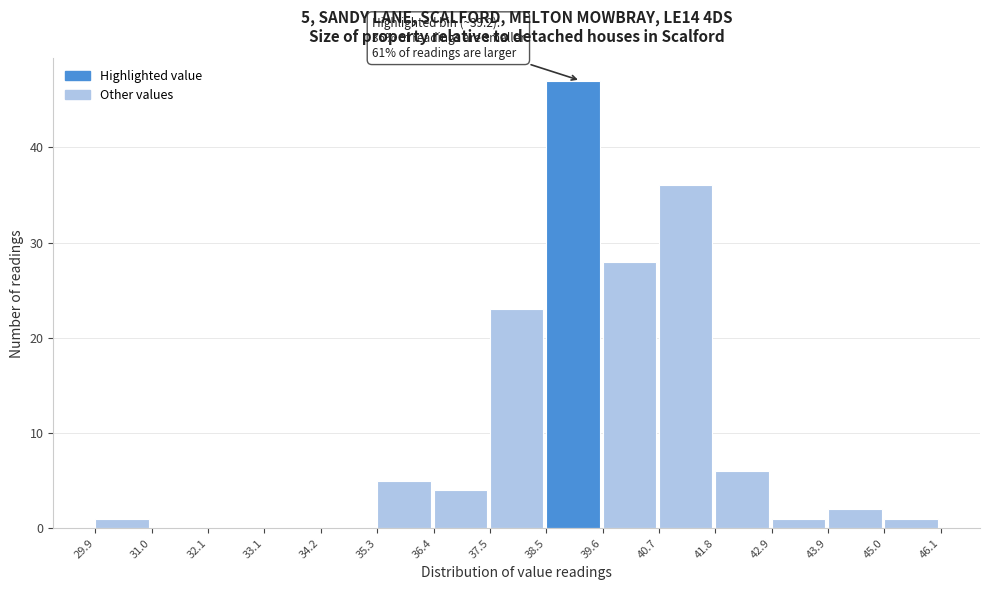

Over which range of the x-axis is the bar tallest?

38.5 to 39.6